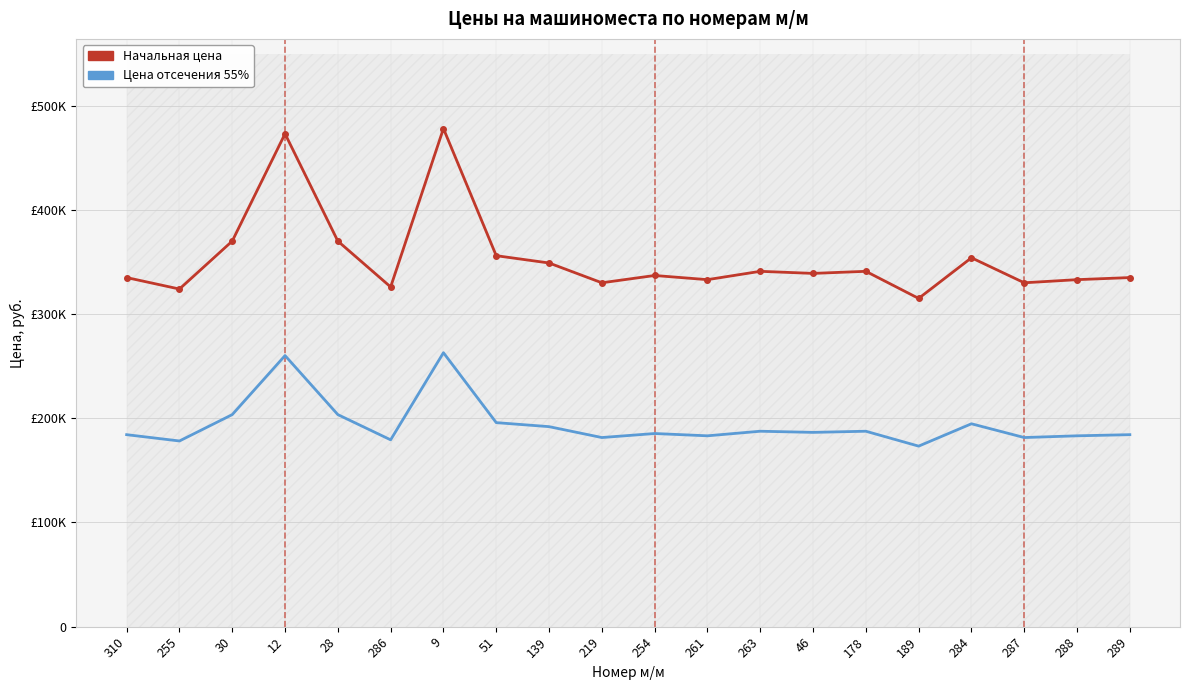

How many distinct data groups are displayed?

2